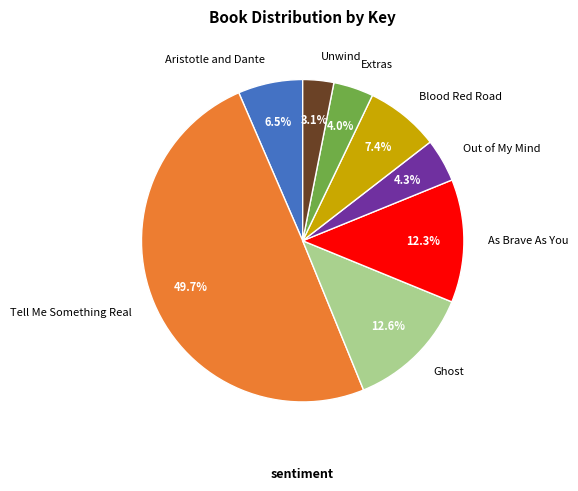

To the nearest percent, what is the difference between the largest and smallest slice percentages?

47%